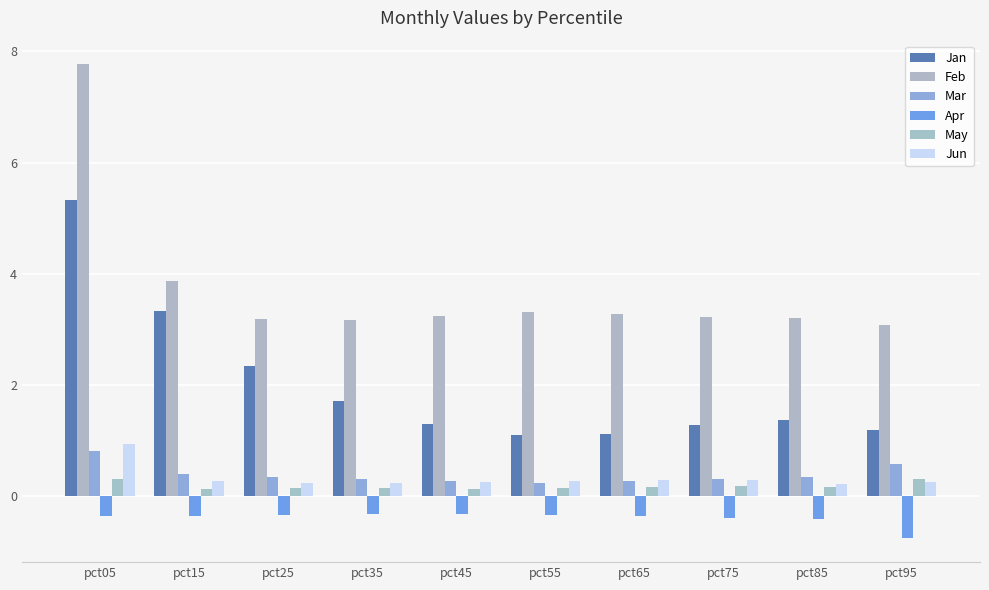

Rank the categories by May value from highest to lowest.

pct05, pct95, pct75, pct85, pct65, pct55, pct25, pct35, pct45, pct15